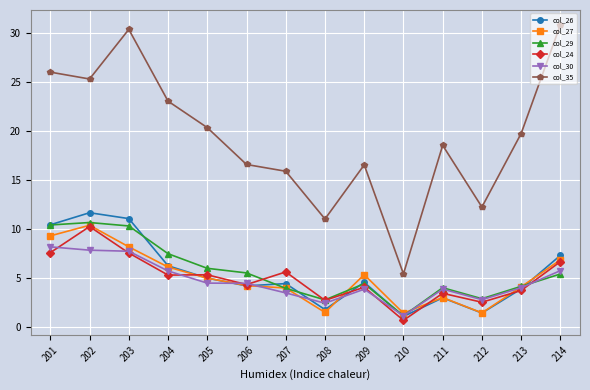

What is the sum of the col_27 values at 202 and 203?

18.5